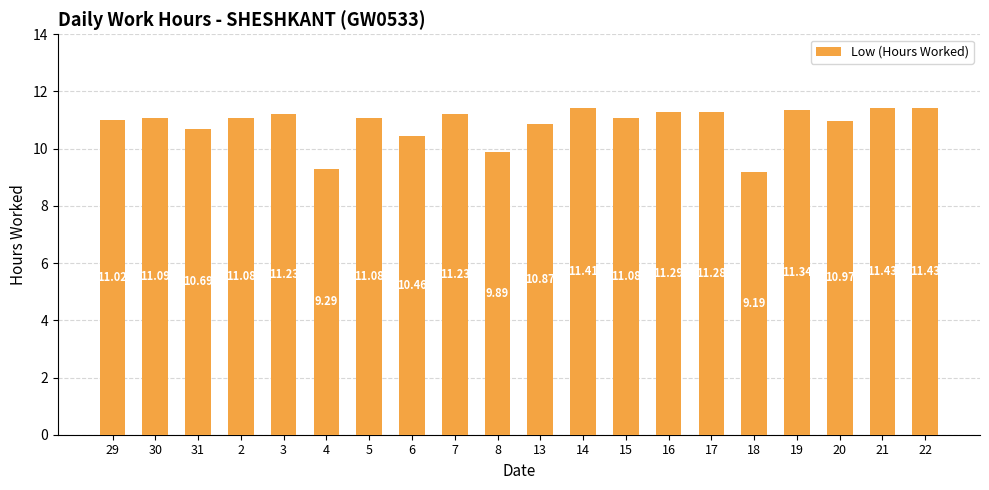

Are the bars horizontal?

No